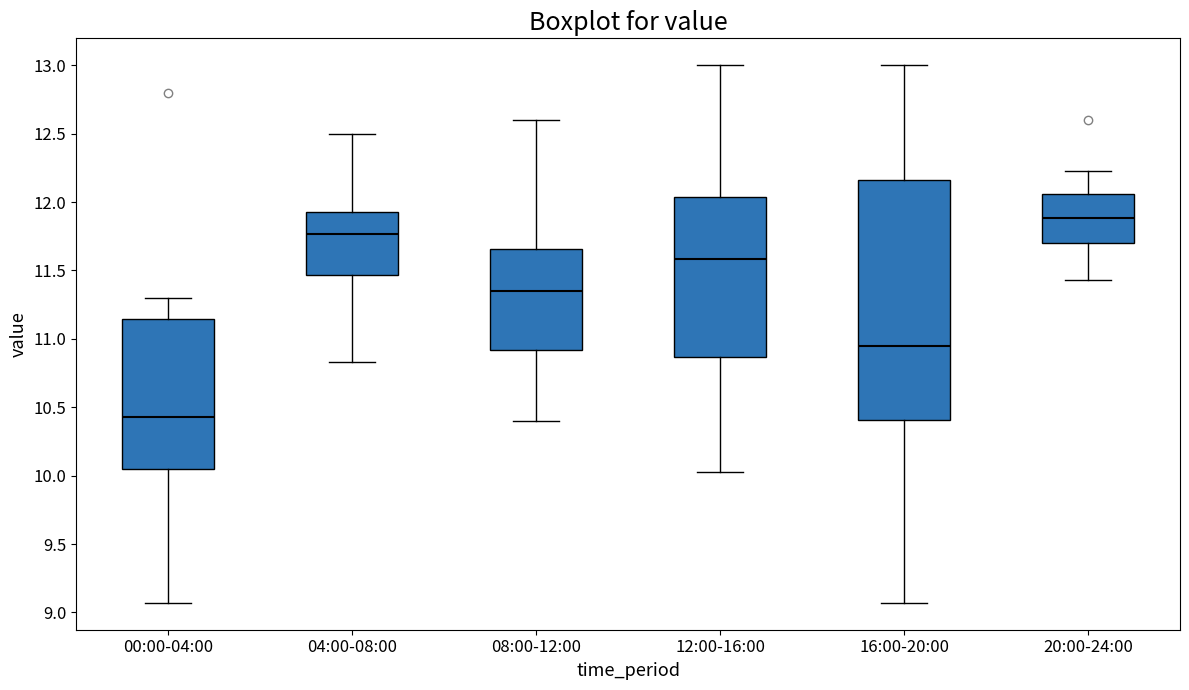

Which box has the highest median line?

20:00-24:00